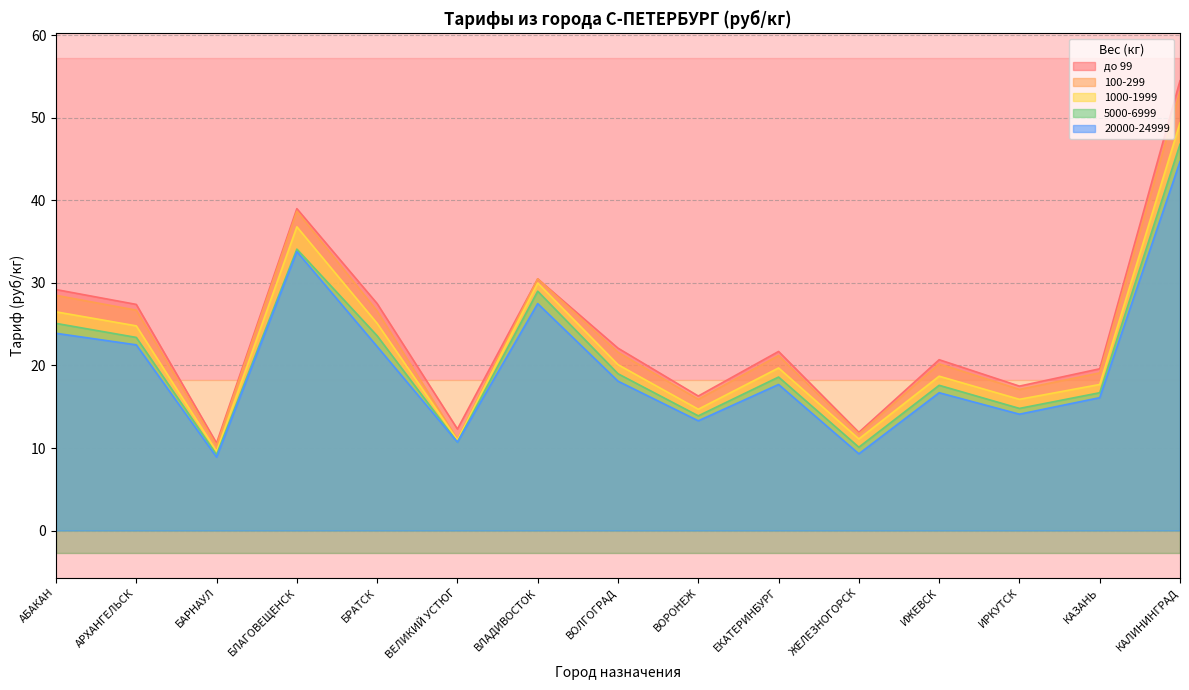

How many interior local peaks does the до 99 series have?

4